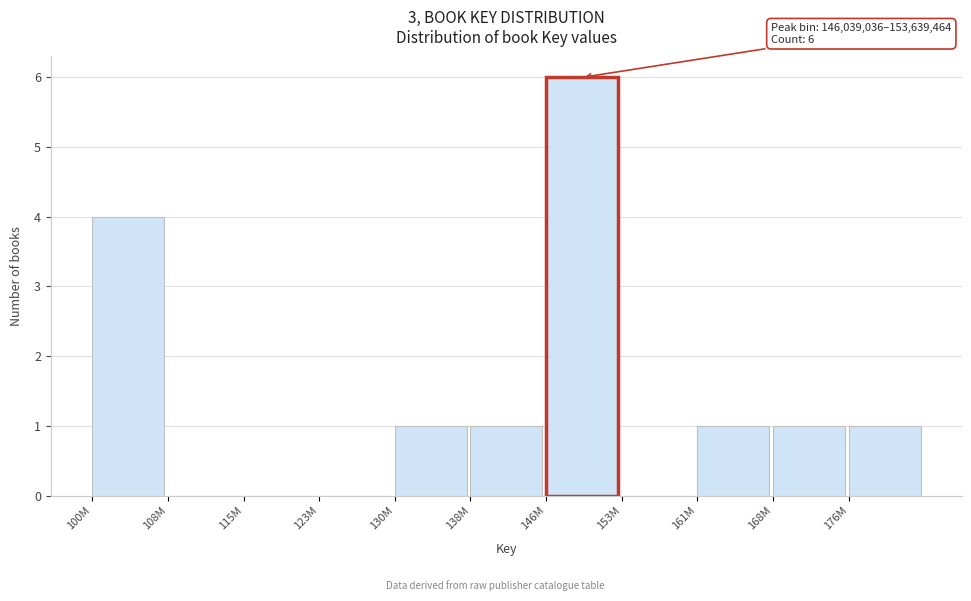

Reading left to right, list all the values displayed in this chart.

100M=4	108M=0	115M=0	123M=0	130M=1	138M=1	146M=6	153M=0	161M=1	168M=1	176M=1